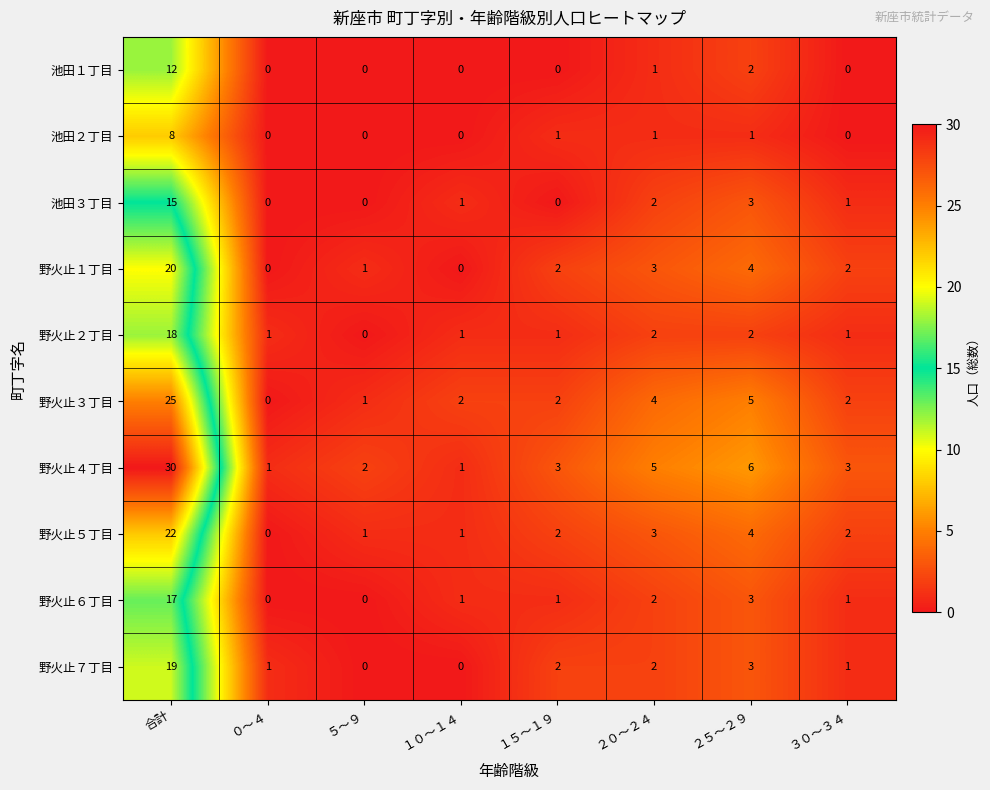

At 合計, list the series in order from largest to smallest.

野火止４丁目, 野火止３丁目, 野火止５丁目, 野火止１丁目, 野火止７丁目, 野火止２丁目, 野火止６丁目, 池田３丁目, 池田１丁目, 池田２丁目